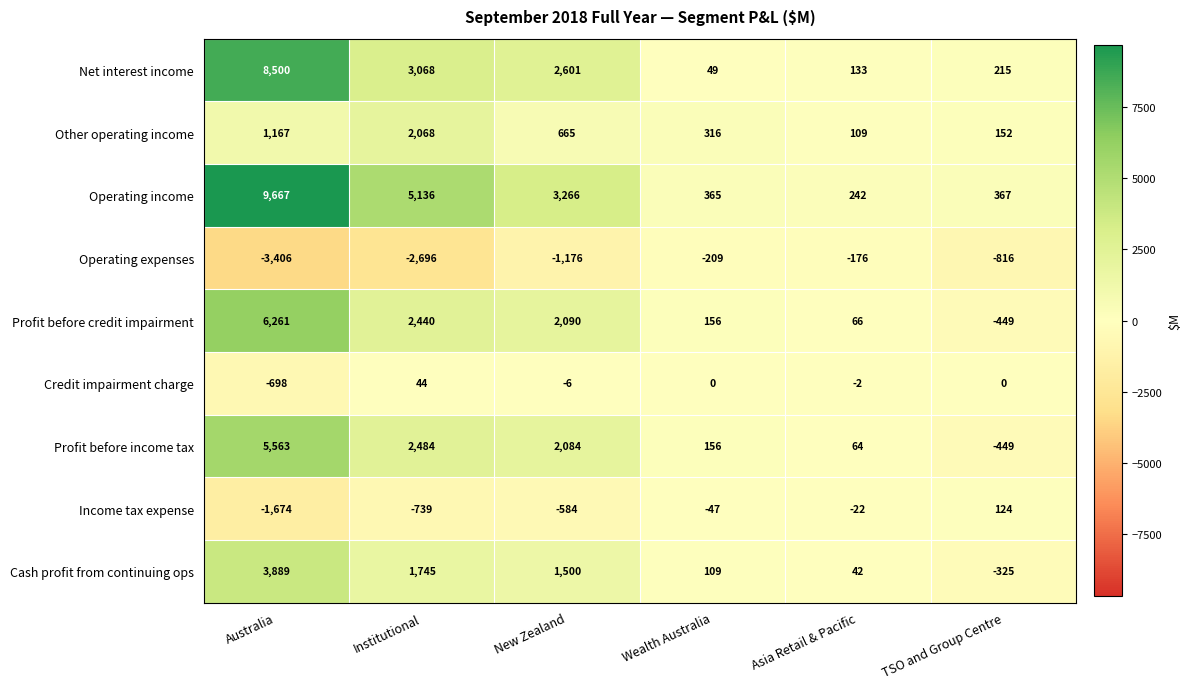

The Cash profit from continuing ops series shows -325 at TSO and Group Centre. True or false?

True